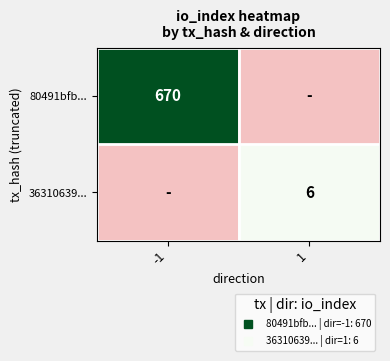

At how many categories does at least one series exceed 19?

1